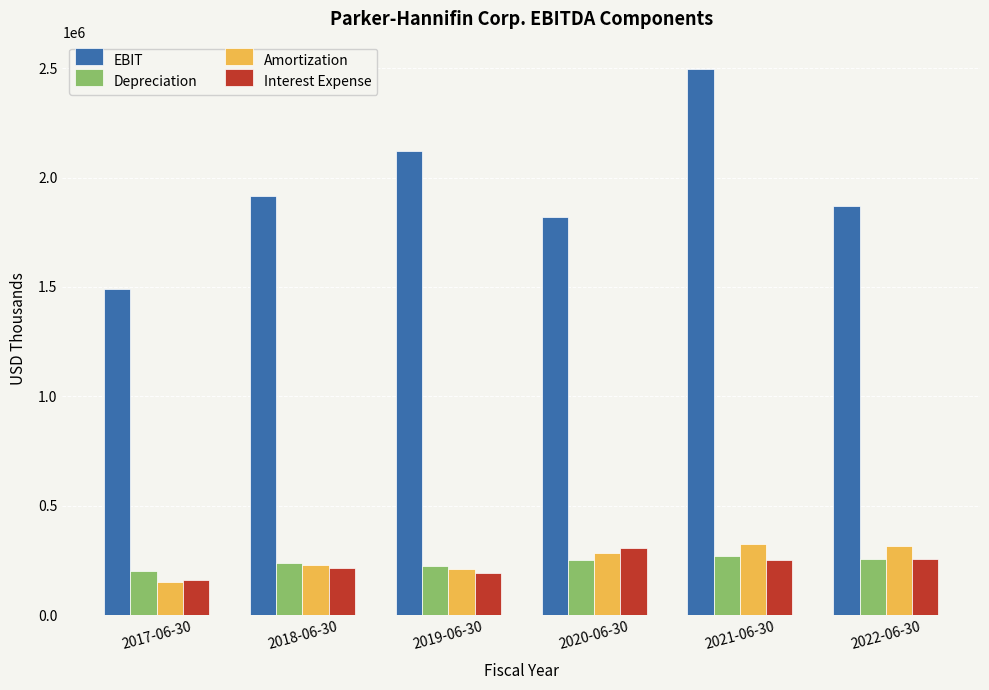

The value of Depreciation at 2018-06-30 is 237806. True or false?

True